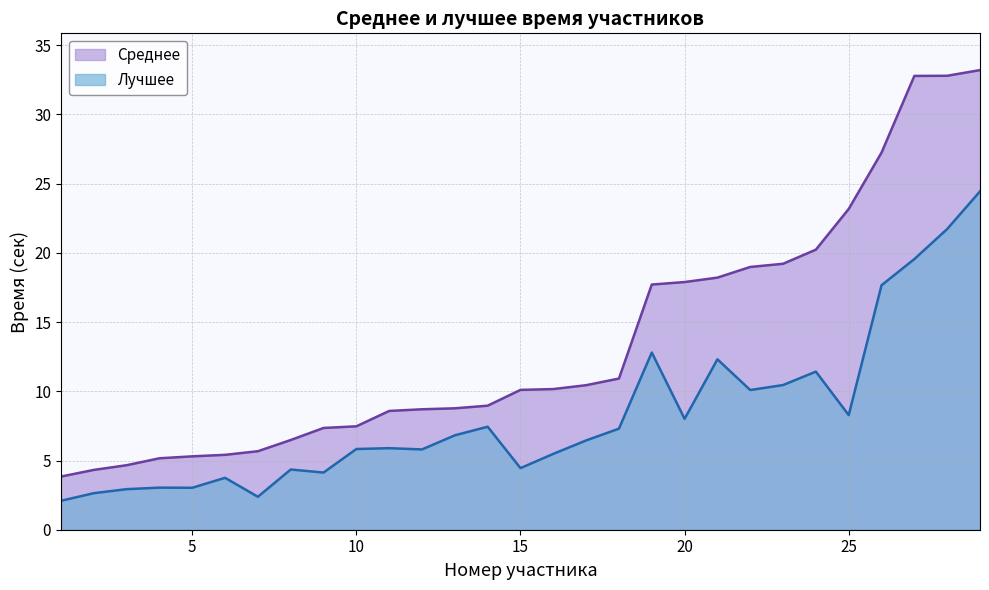

What is the sum of all Среднее values?

393.7